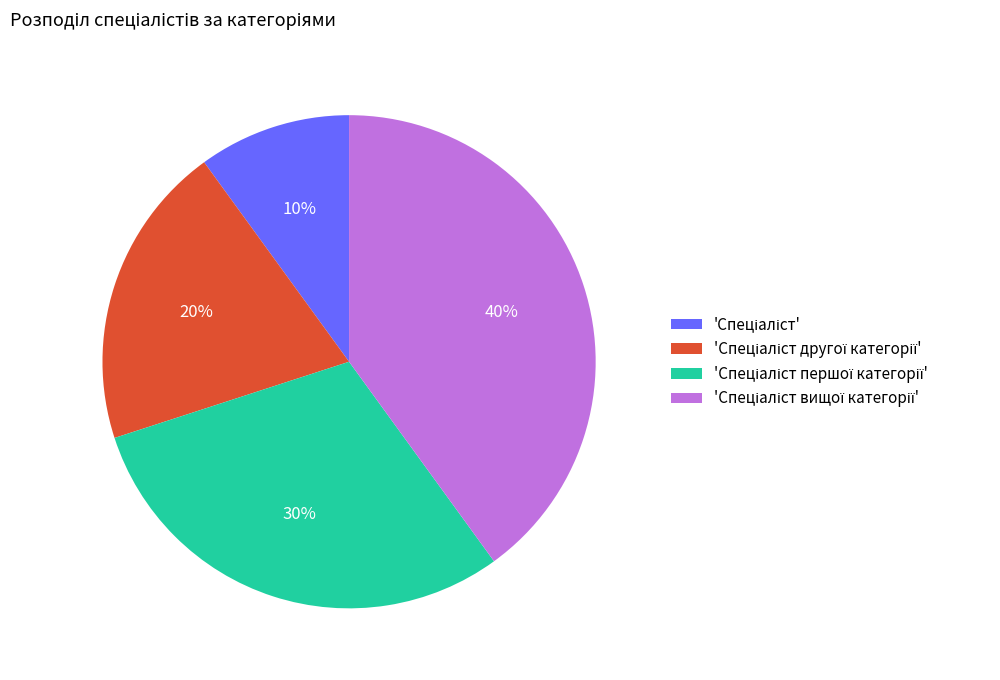

To the nearest percent, what is the average slice percentage?

25%